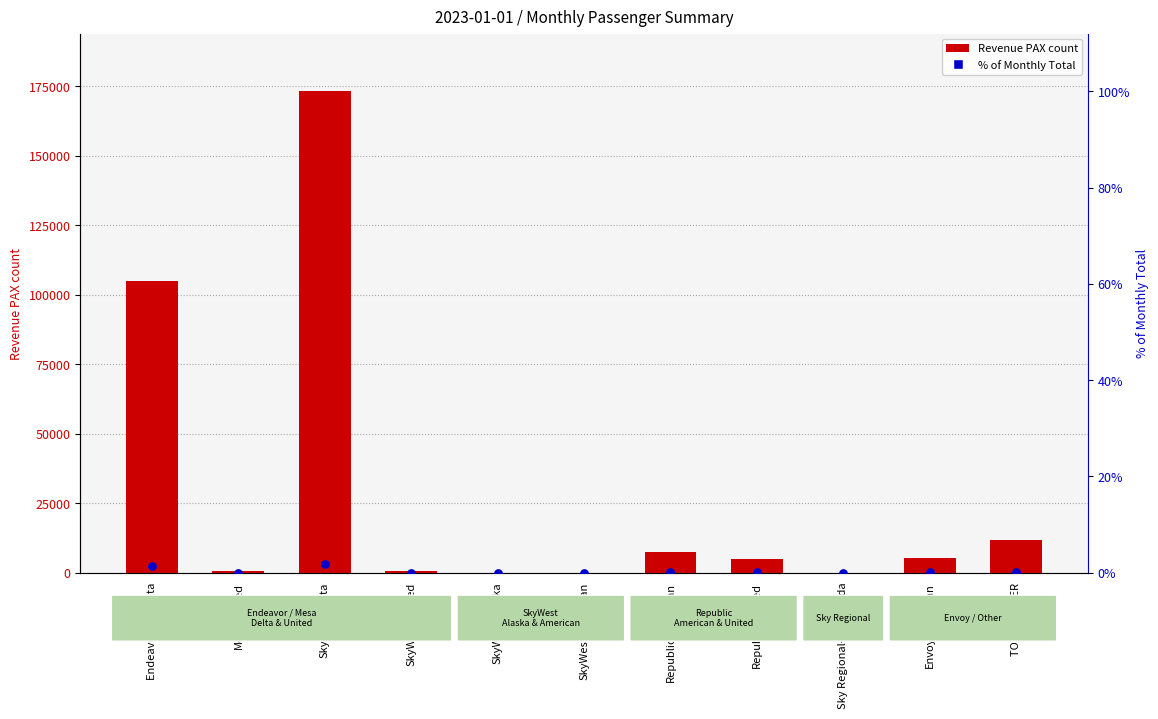

Which series reaches the minimum Y coordinate?

Revenue PAX